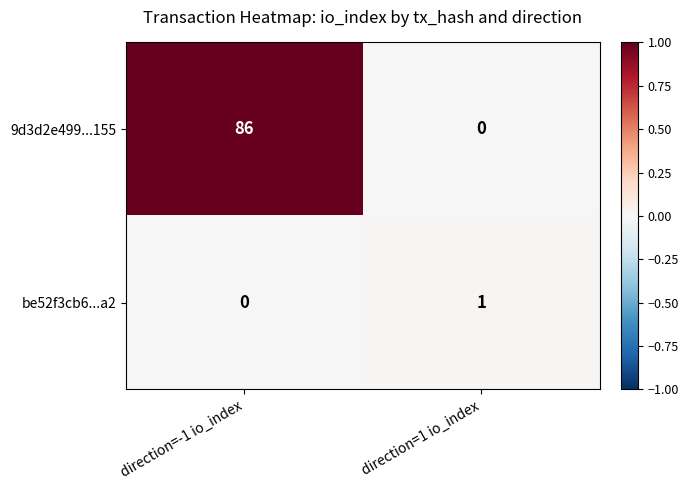

Reading left to right, what are all the values shown in this chart?

9d3d2e499...155: direction=-1 io_index=86	direction=1 io_index=0
be52f3cb6...a2: direction=-1 io_index=0	direction=1 io_index=1